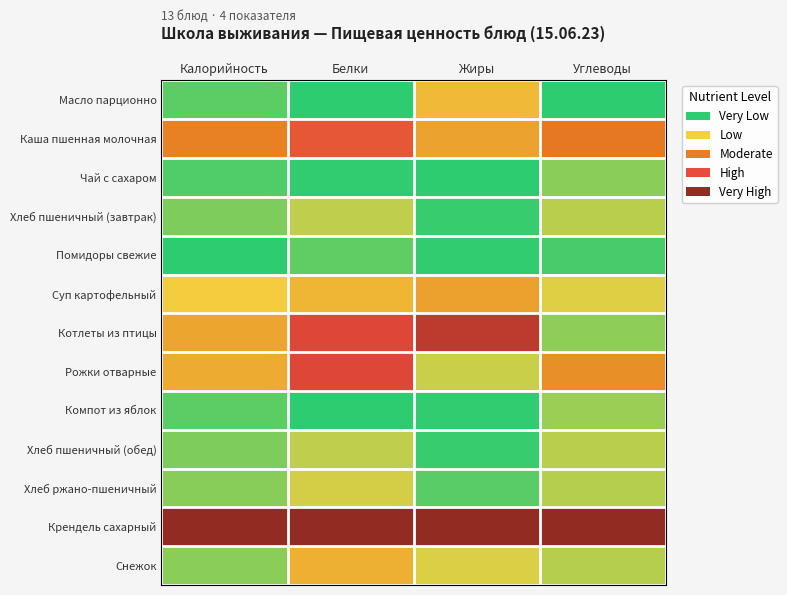

At which category is the sum across all series the highest?

Белки